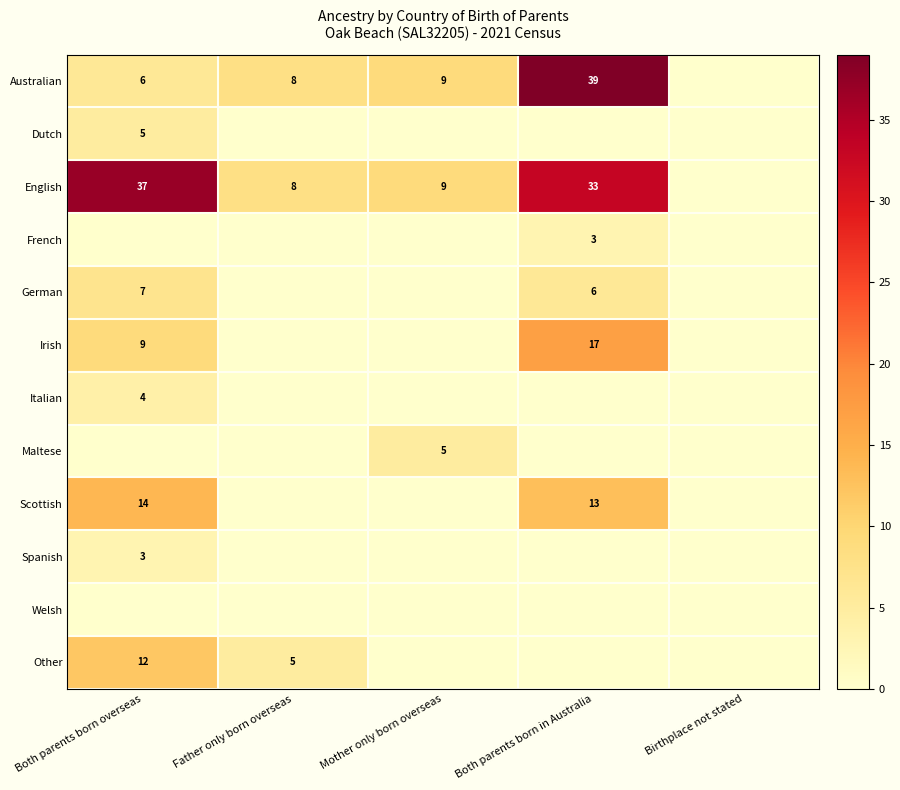

What is the sum of the Other values at Both parents born overseas and Father only born overseas?

17